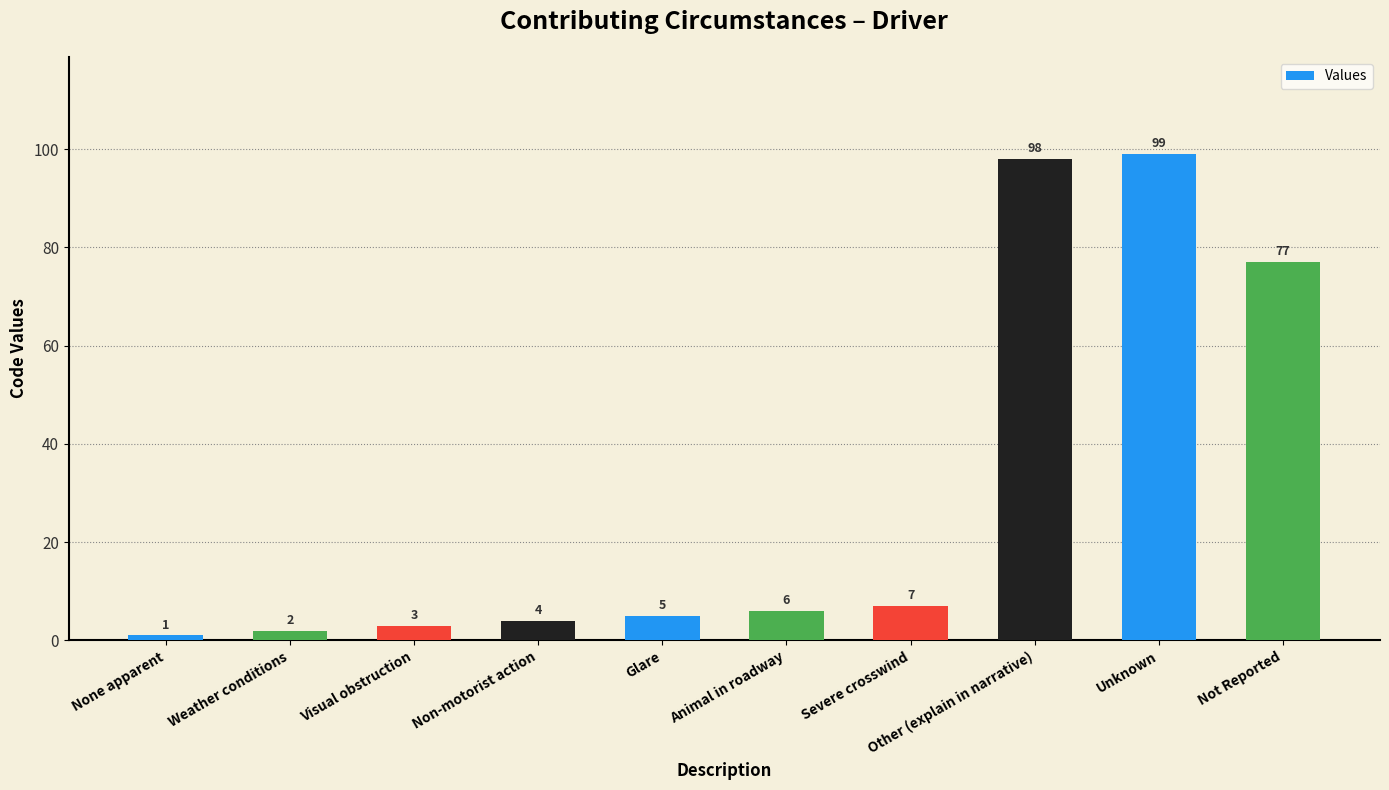

Reading left to right, transcribe all the data shown in this chart.

None apparent=1	Weather conditions=2	Visual obstruction=3	Non-motorist action=4	Glare=5	Animal in roadway=6	Severe crosswind=7	Other (explain in narrative)=98	Unknown=99	Not Reported=77